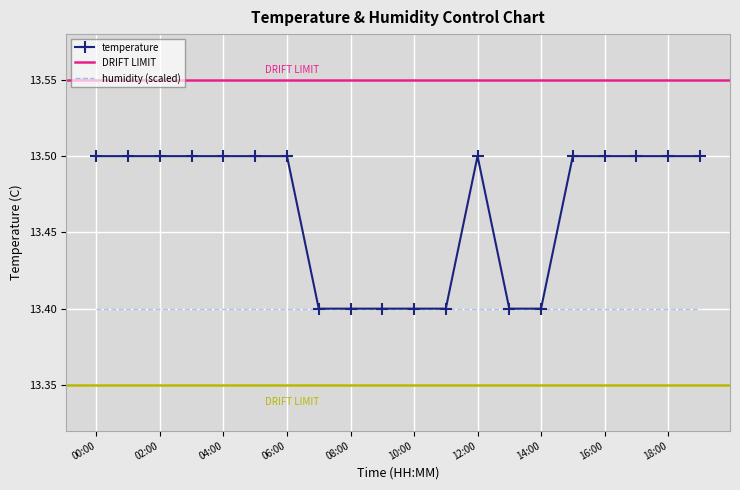

True or false: there are more than 0 points higher than both neighbors.

True